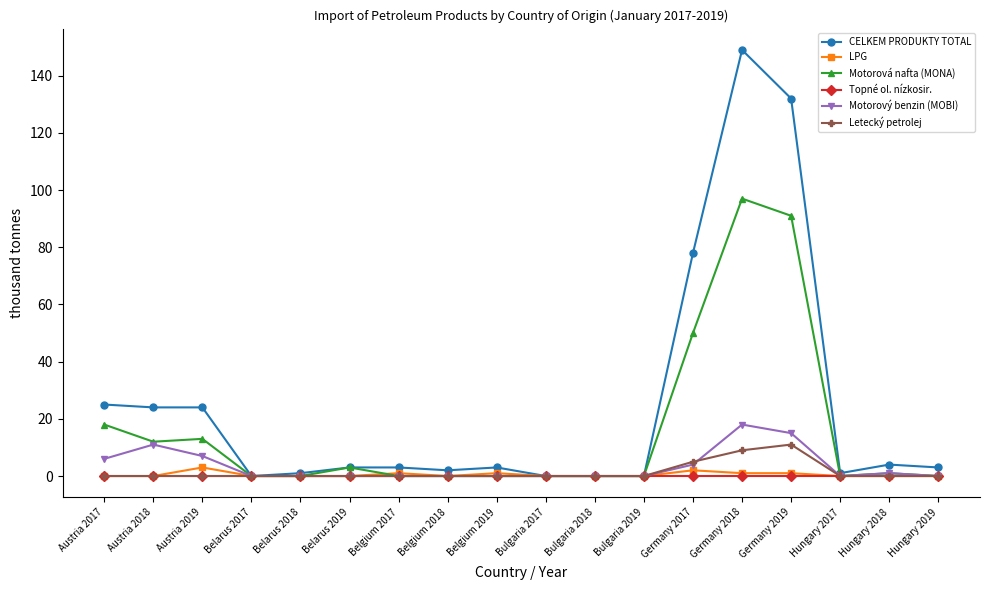

At which label is CELKEM PRODUKTY TOTAL closest to 74?

Germany 2017